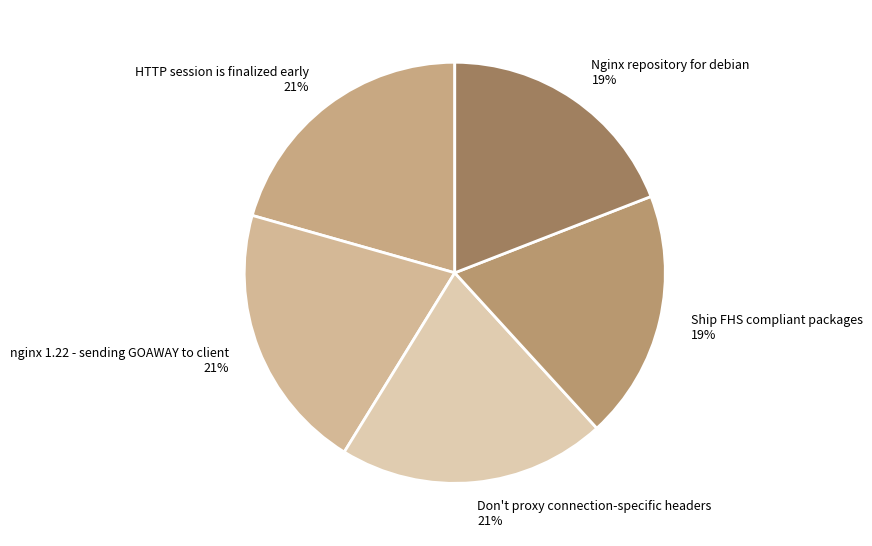

Is Nginx repository for debian the majority of the pie?

No